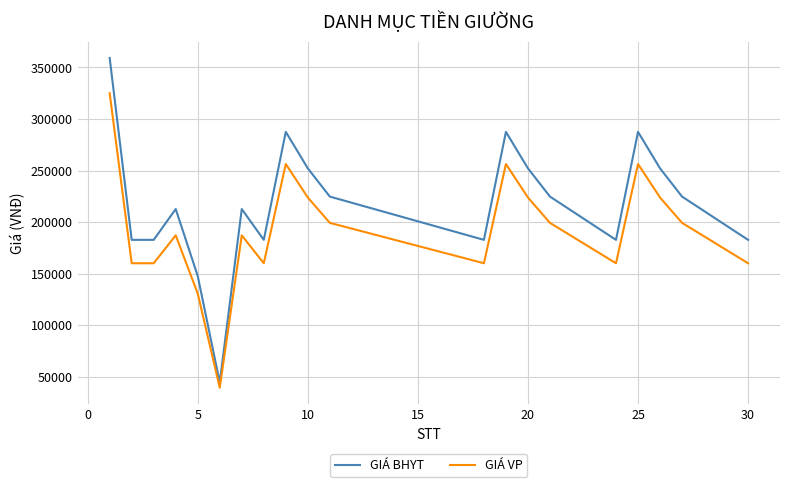

Which series has the largest total across all categories?

GIÁ BHYT